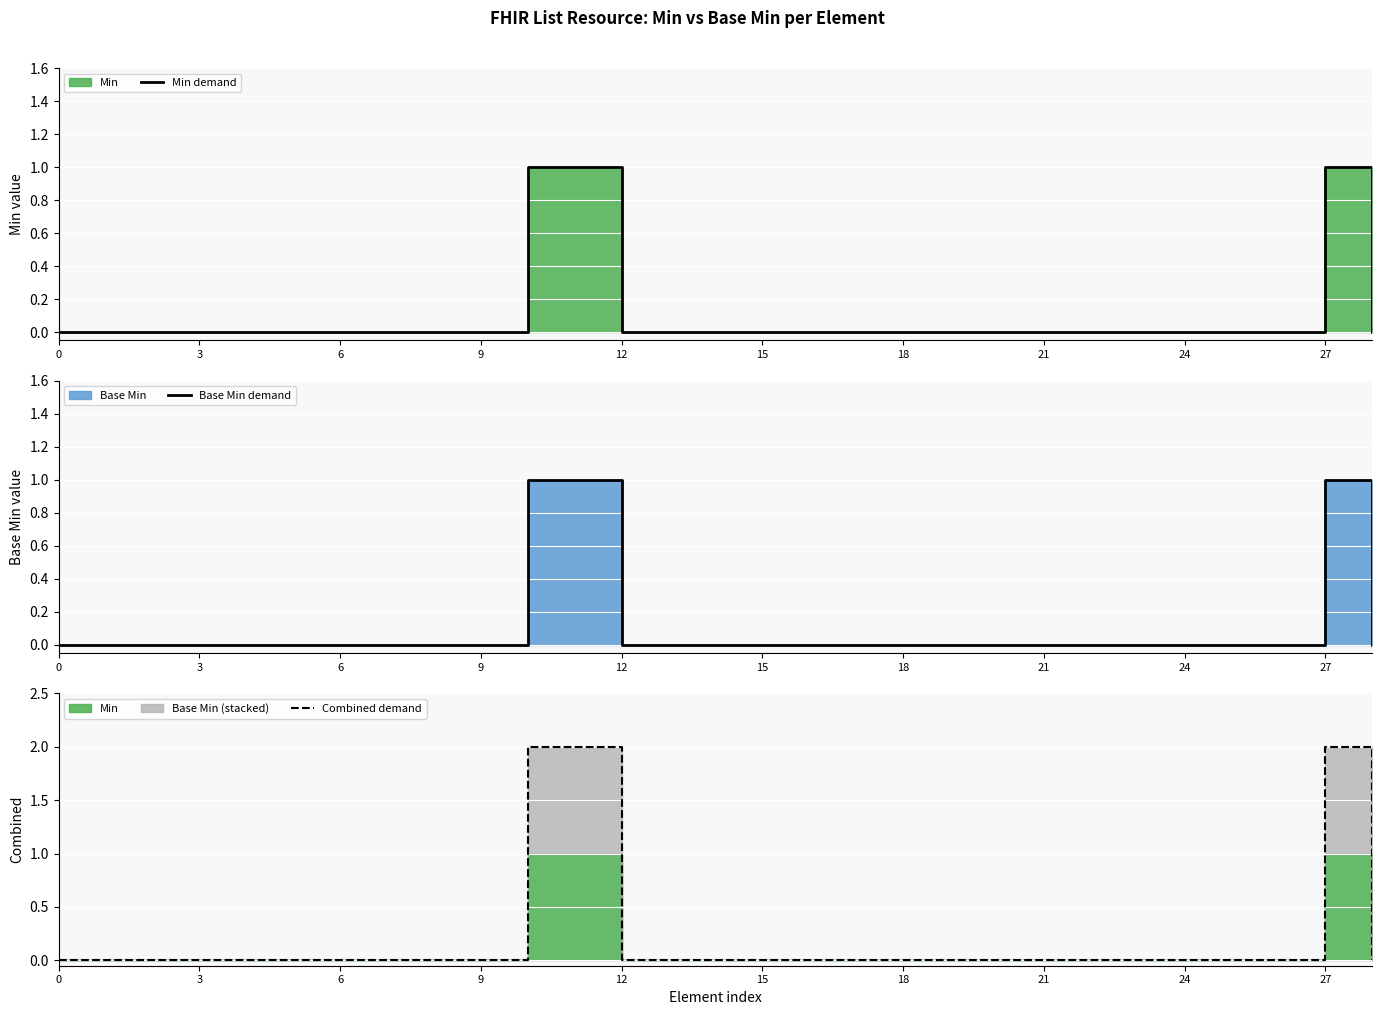

The value of Base Min demand at 3 is 0. True or false?

True